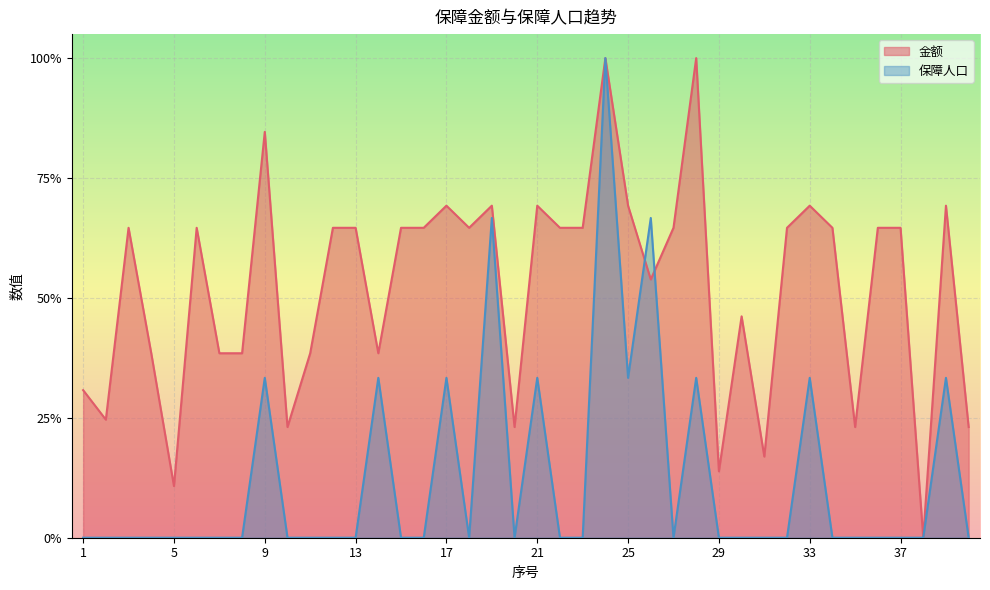

Count the number of categories in the chart.

40